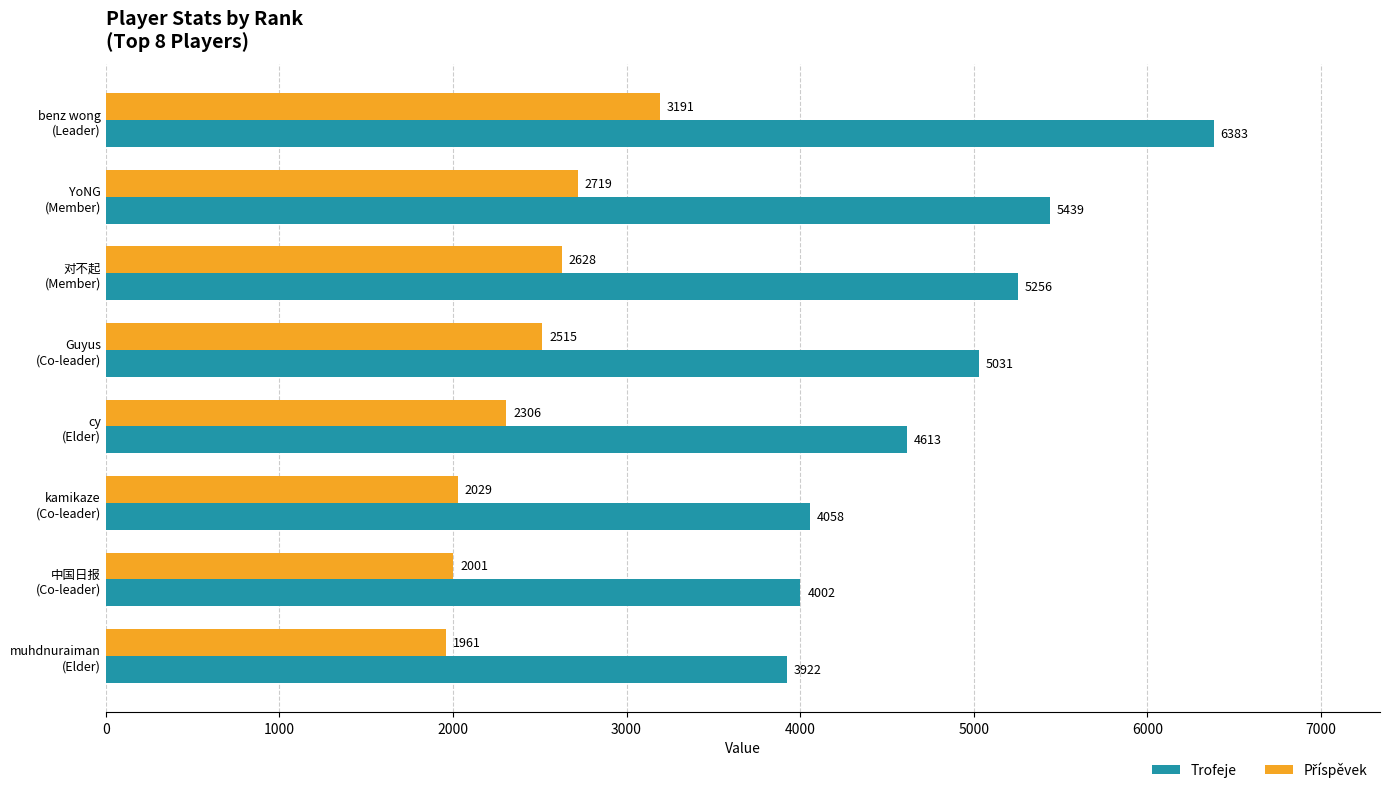

What is the difference between the second highest and second lowest values in the Trofeje series?

1437